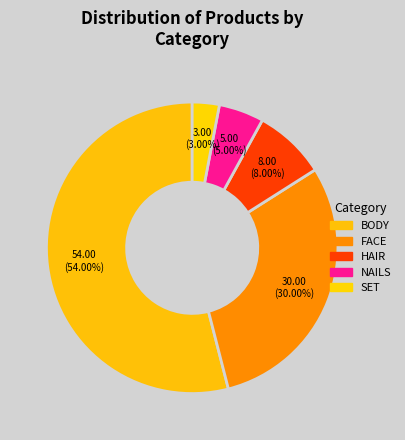

Count the number of slices in the pie.

5